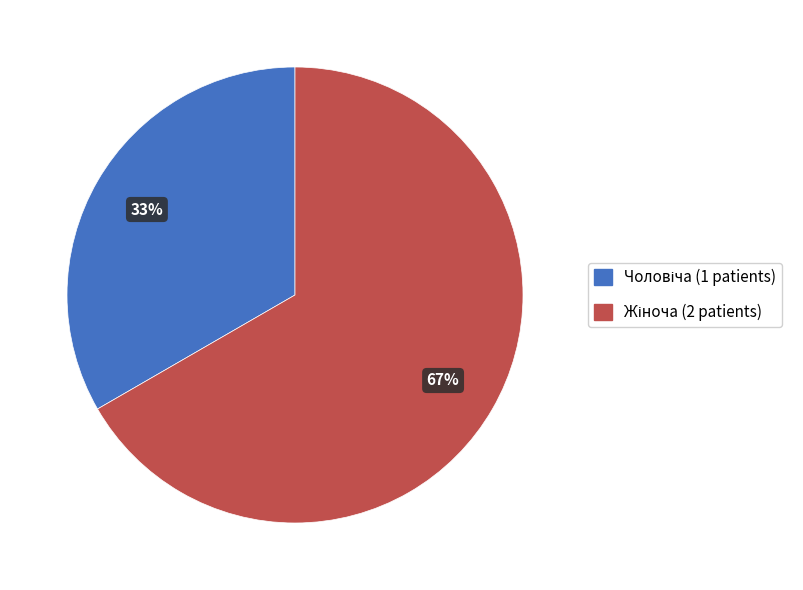

Is there a majority slice in this chart?

Yes